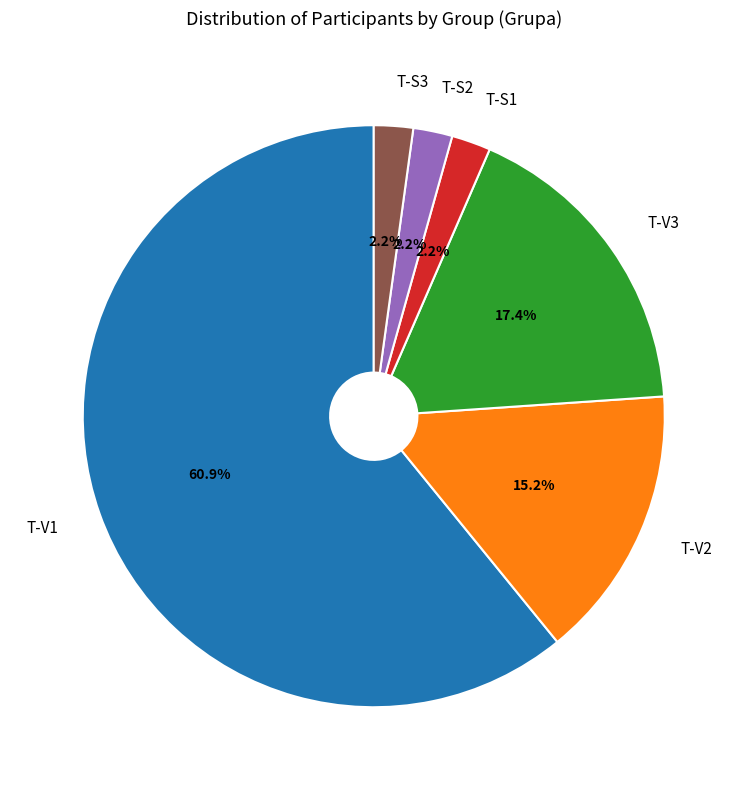

Is there a majority slice in this chart?

Yes